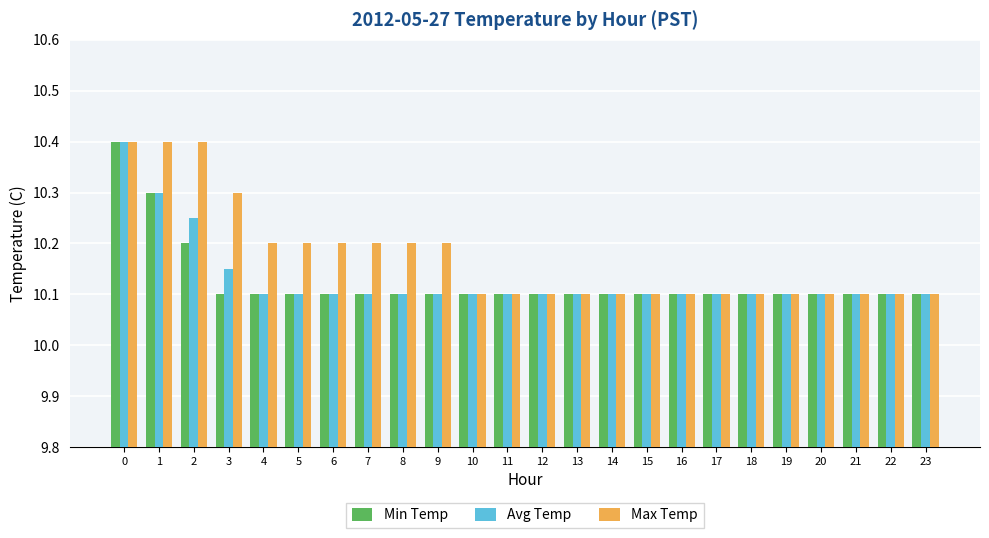

How many series are shown in this chart?

3